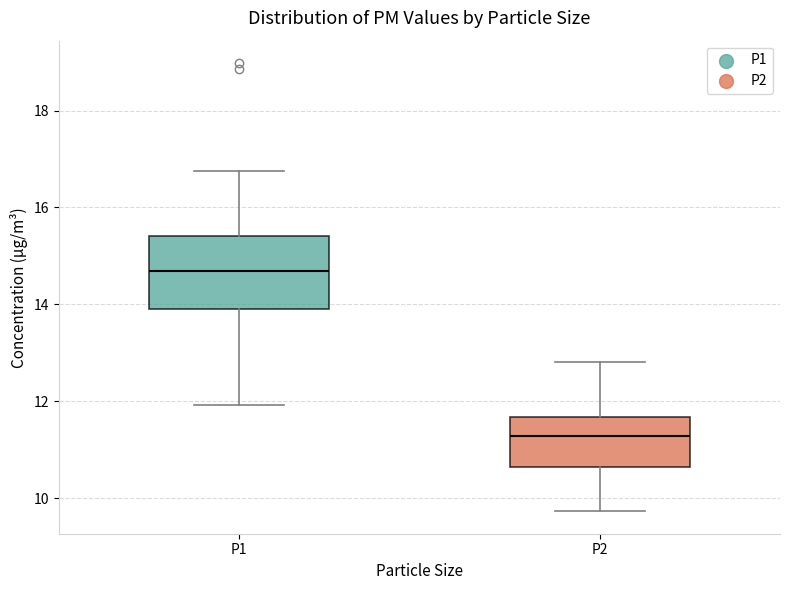

Reading left to right, transcribe this box plot: for each box, give where its median line is, the range the box spans, and where its two whiskers end, as read against the y-axis. The values are not printed on the chart, so give them approximately, as read against the axis.

P1: median 14.6, box 14.0 to 15.4, whiskers 12.0 to 16.8
P2: median 11.2, box 10.6 to 11.6, whiskers 9.8 to 12.8